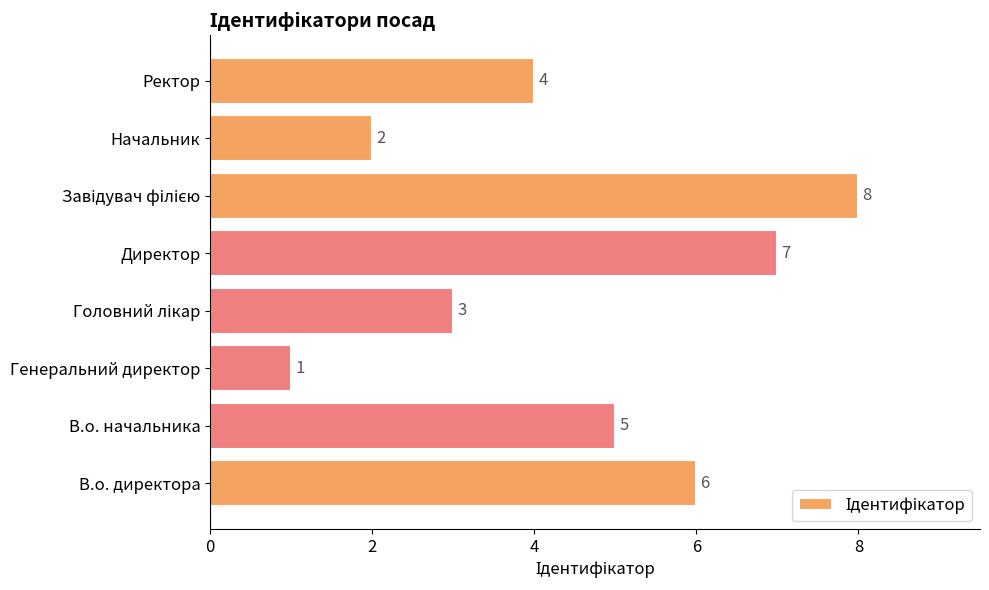

True or false: the data shows 2 at Начальник.

True